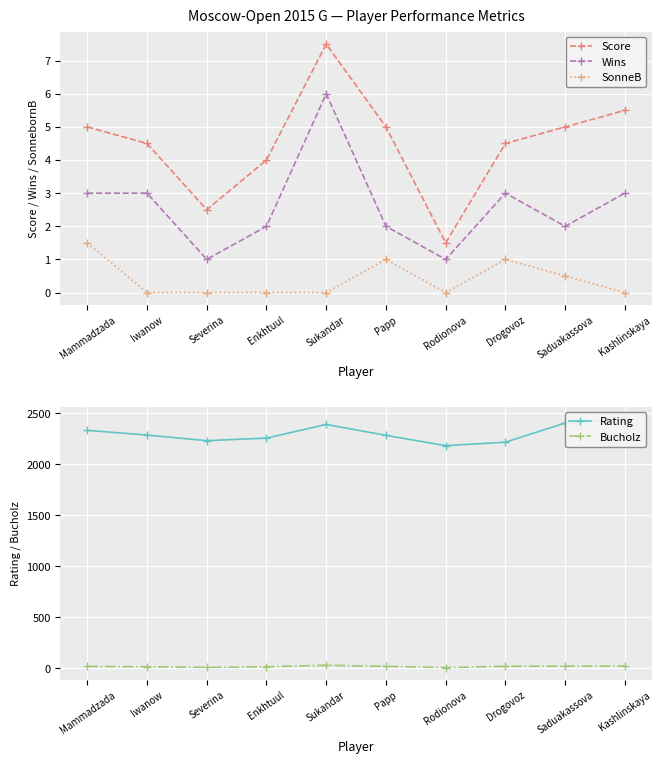

How many interior local peaks does the SonneB series have?

2